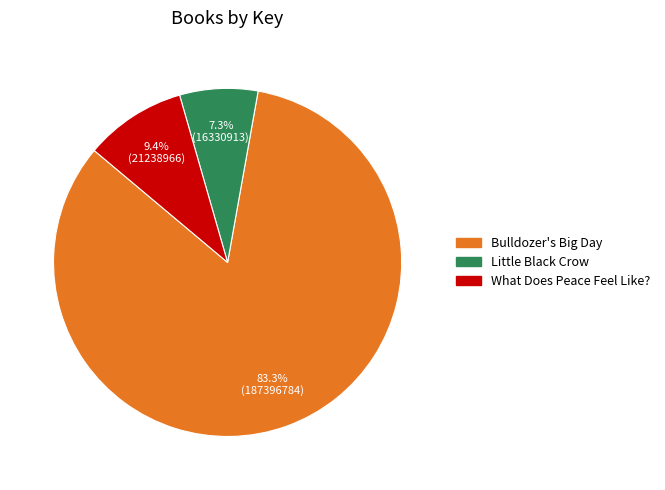

To the nearest percent, what is the average slice percentage?

33%